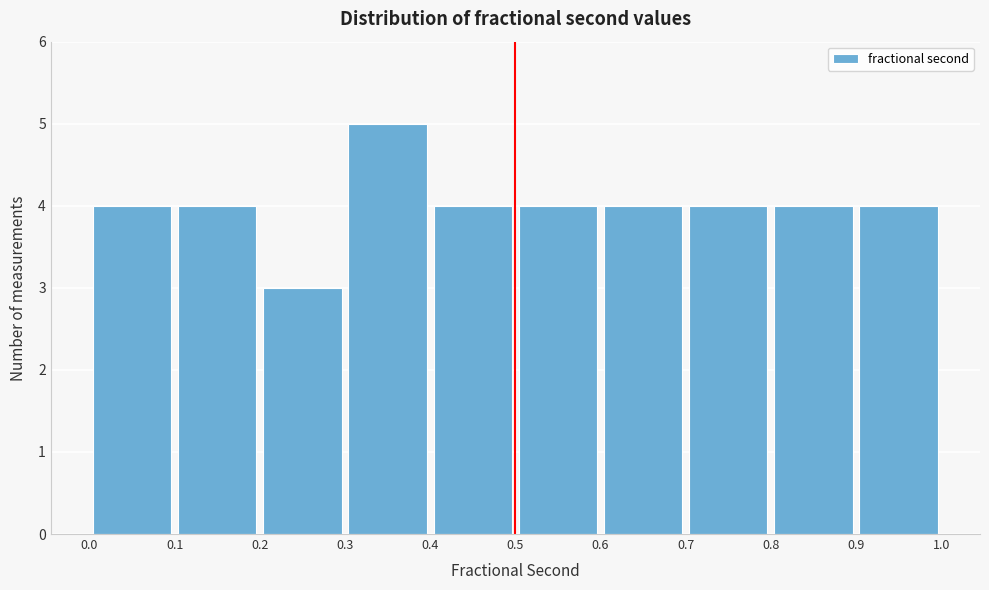

Reading left to right, list every bar in this chart as the range it spans on the x-axis followed by its height. The values are not printed on the chart, so give them approximately, as read against the axis.

0.0 to 0.1: 4
0.1 to 0.2: 4
0.2 to 0.3: 3
0.3 to 0.4: 5
0.4 to 0.5: 4
0.5 to 0.6: 4
0.6 to 0.7: 4
0.7 to 0.8: 4
0.8 to 0.9: 4
0.9 to 1.0: 4